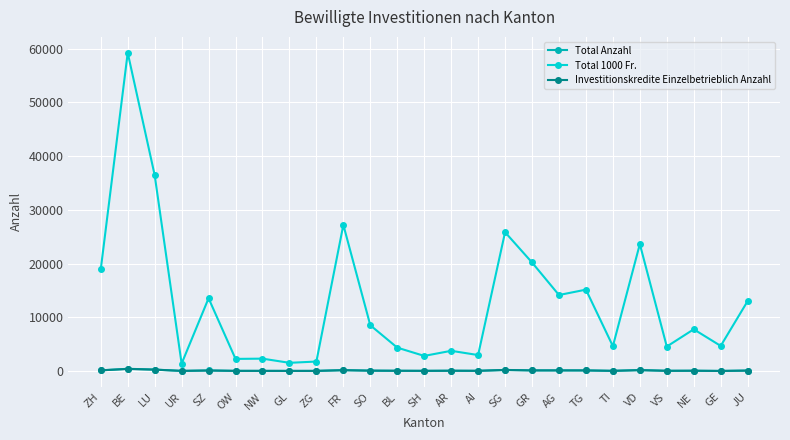

What are all the series names shown in the legend?

Total Anzahl, Total 1000 Fr., Investitionskredite Einzelbetrieblich Anzahl